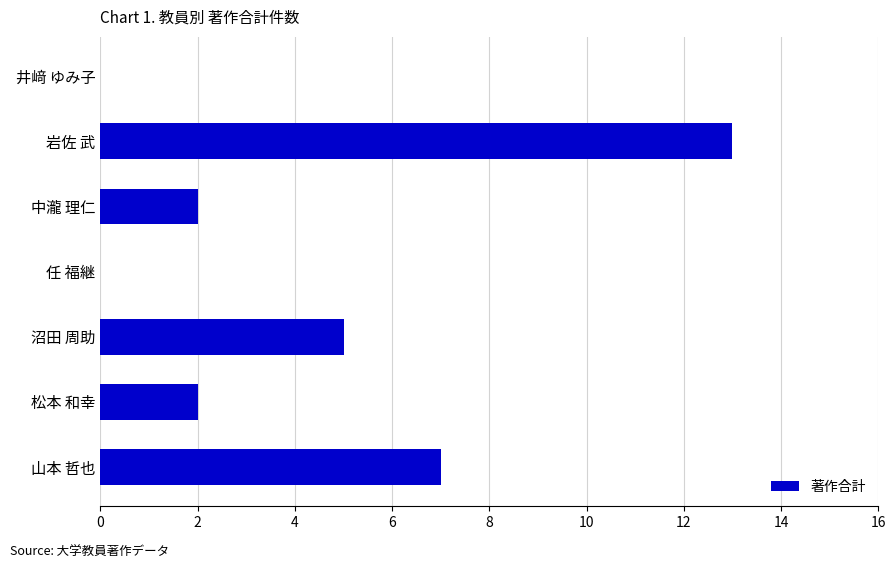

The value at 沼田 周助 is 5. True or false?

True